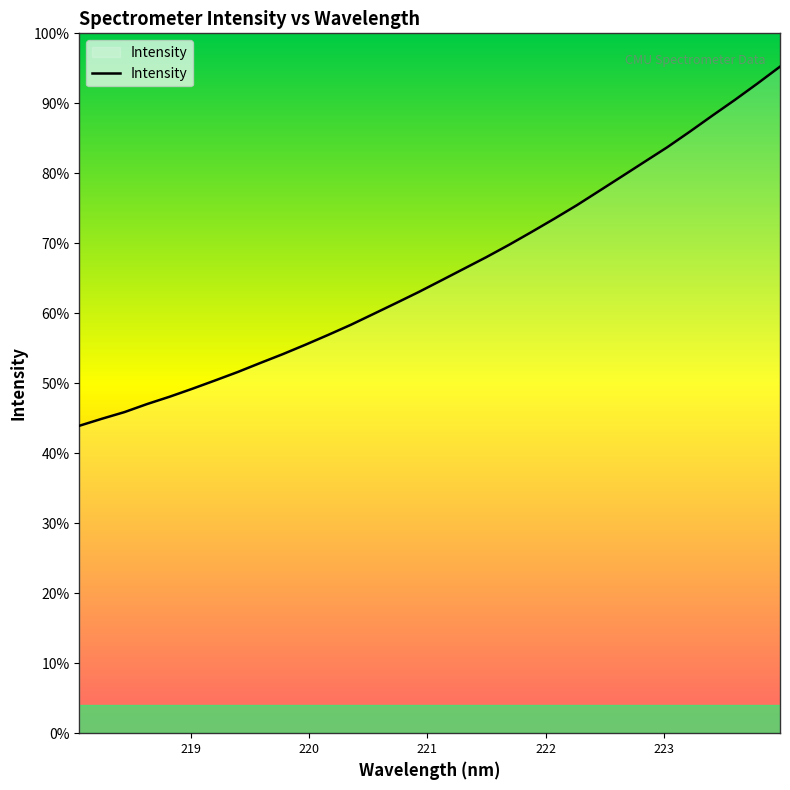

Does the chart display data point markers on the line(s)?

No